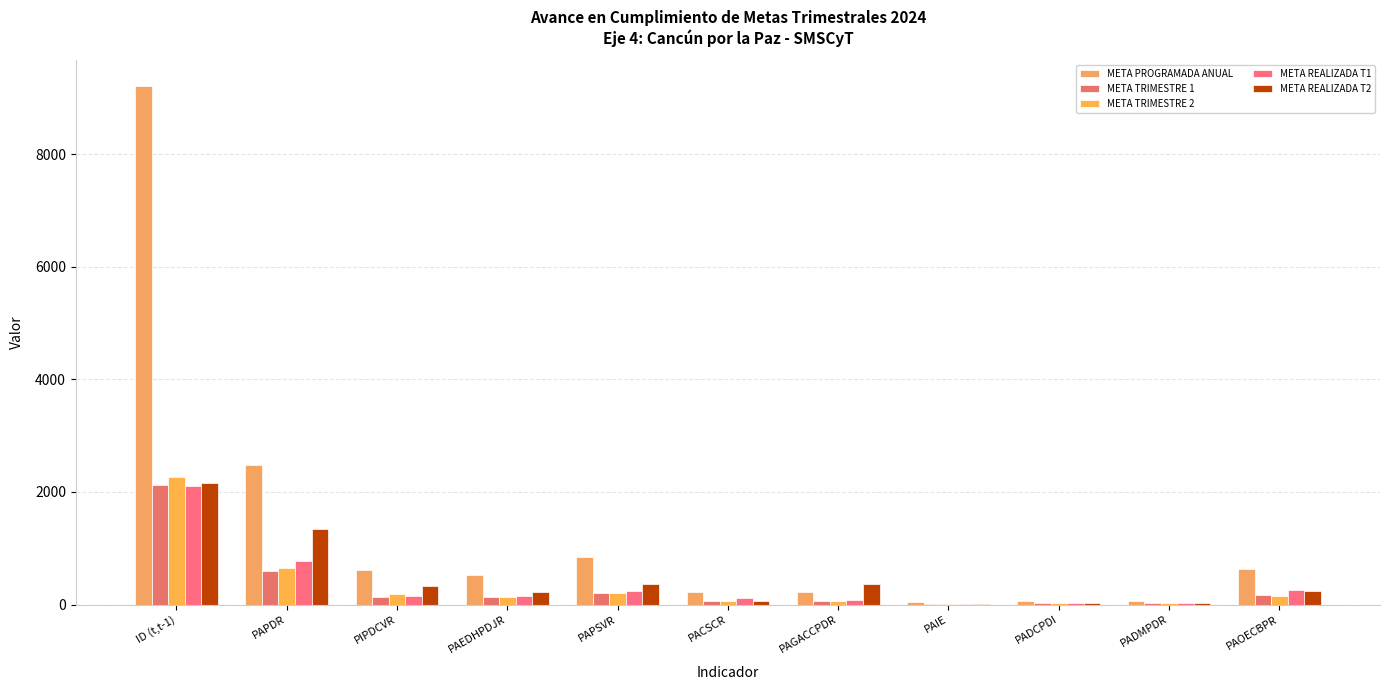

Between PACSCR and PAGACCPDR, which series saw the biggest shift?

META REALIZADA T2